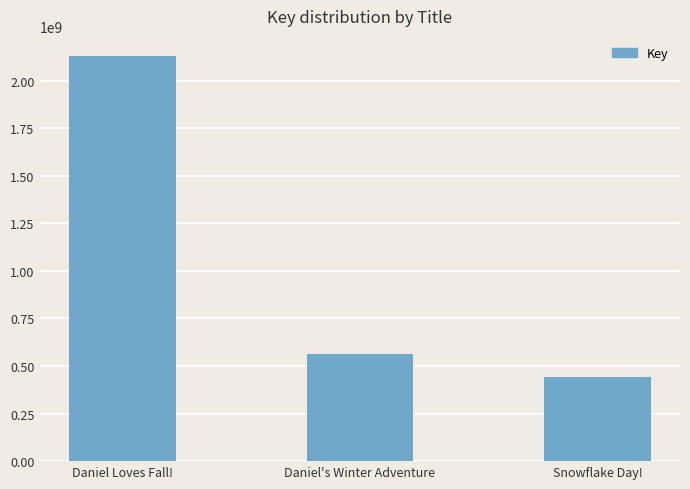

Does the chart contain any negative values?

No